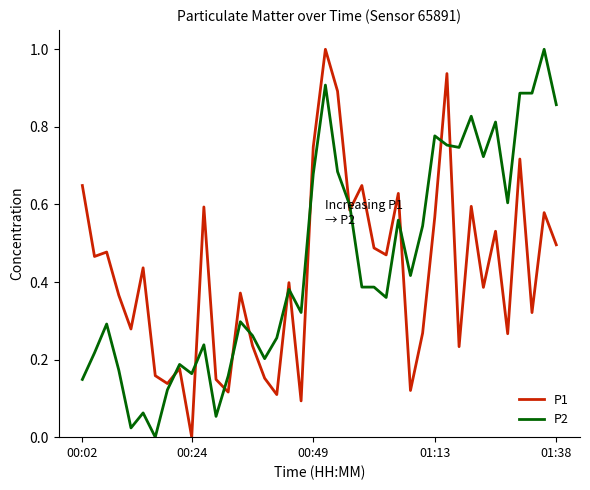

How many interior local peaks does the P1 series have?

14